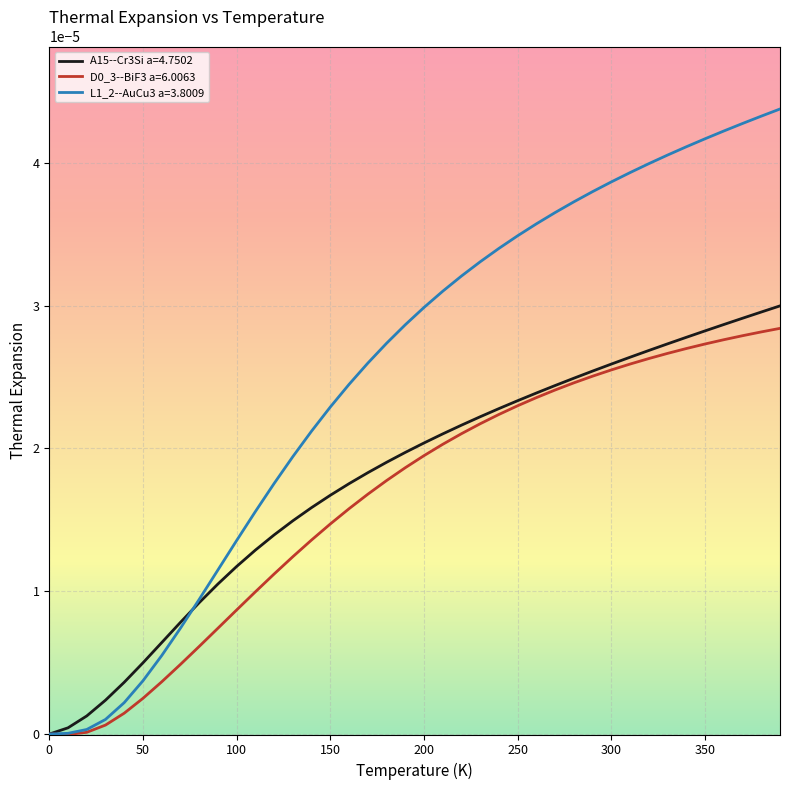

True or false: A15--Cr3Si a=4.7502 has more than 2 points higher than both neighbors.

False